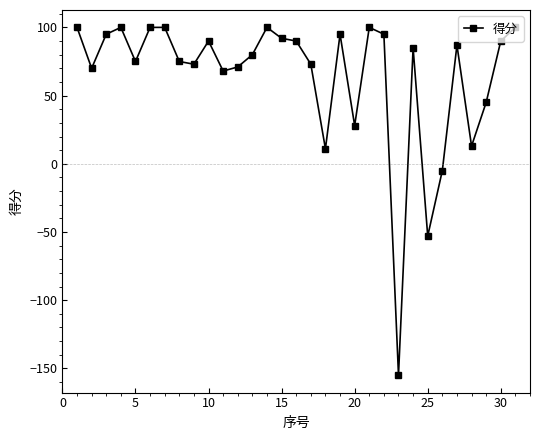

What is the greatest value displayed?

100